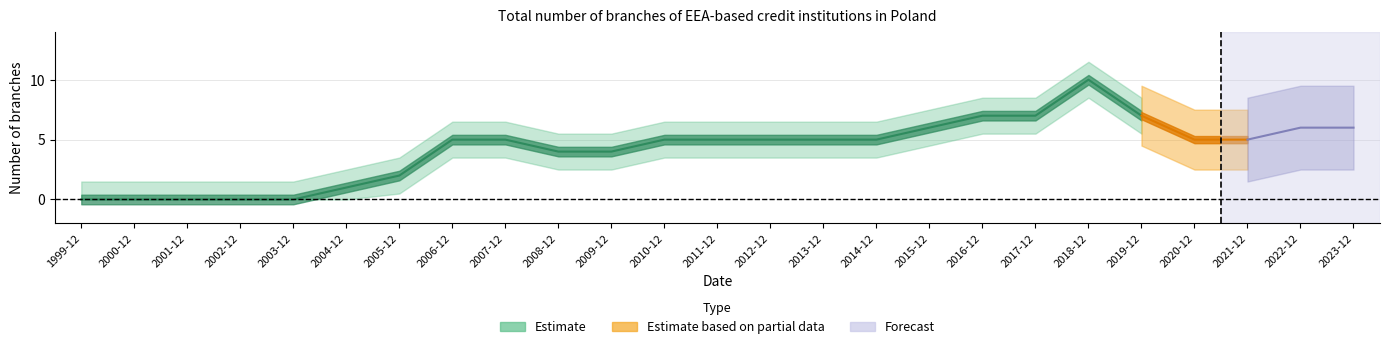

How many values are above zero?

20